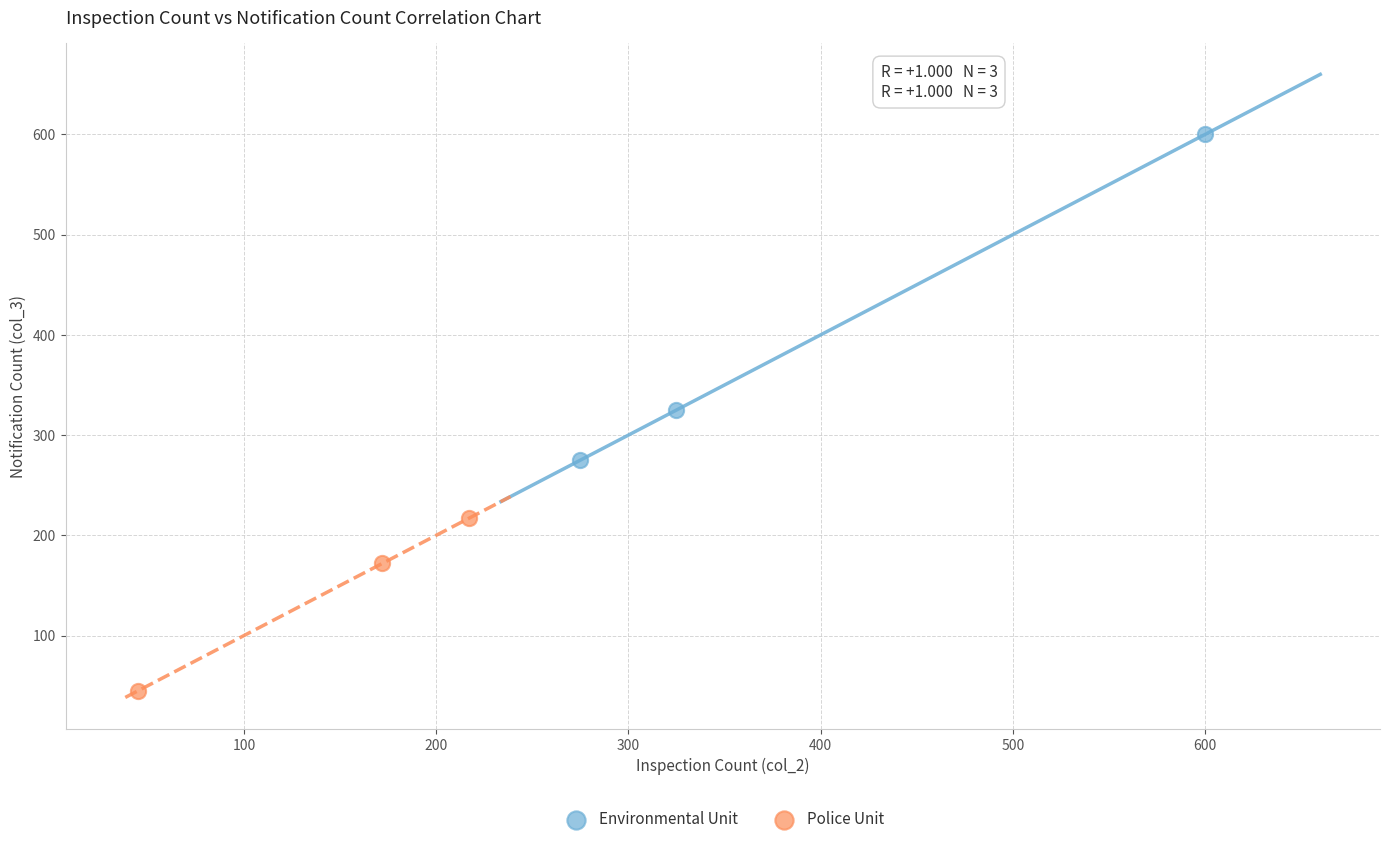

Which series contains the highest Y value?

Environmental Unit